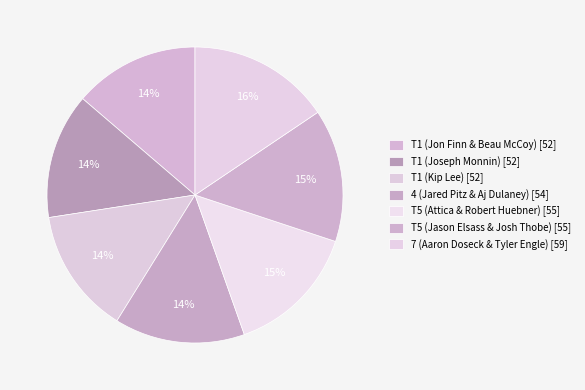

Rank the categories by value from lowest to highest.

T1 (Jon Finn & Beau McCoy), T1 (Joseph Monnin), T1 (Kip Lee), 4 (Jared Pitz & Aj Dulaney), T5 (Attica & Robert Huebner), T5 (Jason Elsass & Josh Thobe), 7 (Aaron Doseck & Tyler Engle)